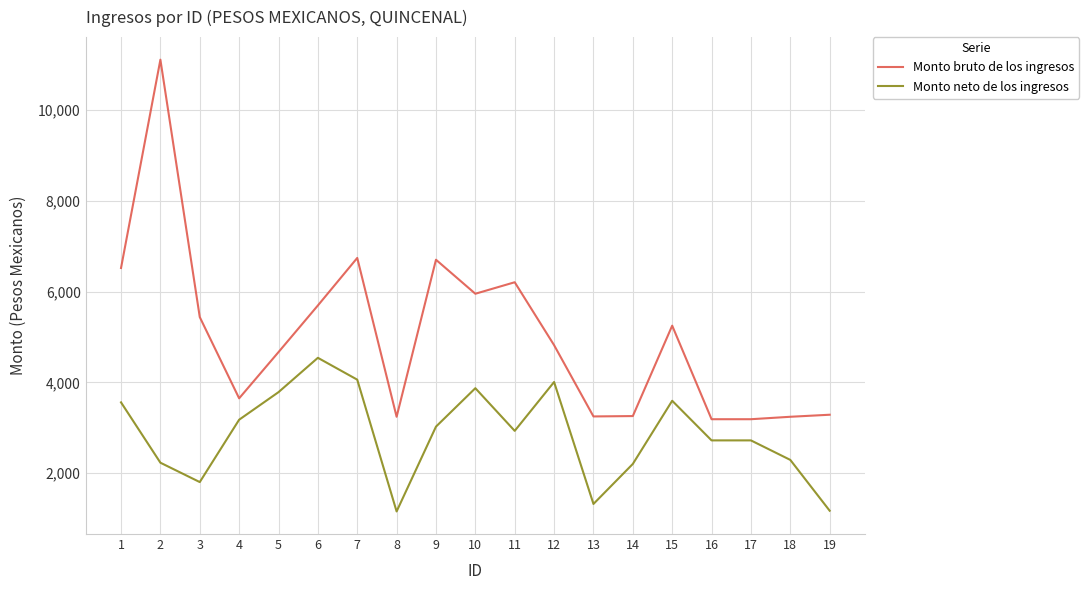

Is the value of Monto bruto de los ingresos at 18 greater than the value of Monto neto de los ingresos at 1?

No